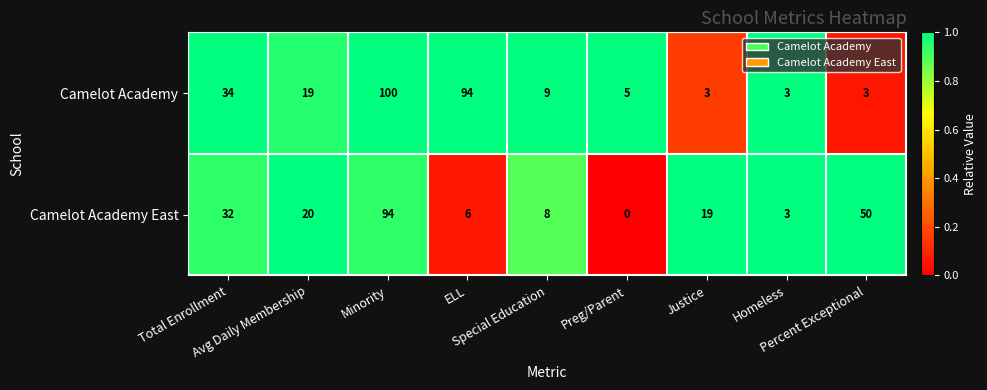

At which category is the sum across all series the highest?

Minority